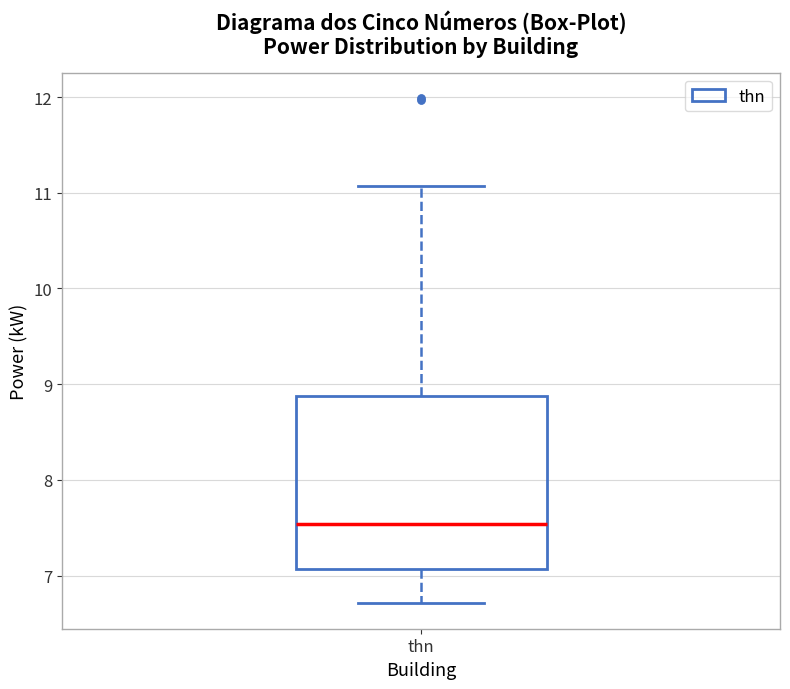

Transcribe this box plot: give where the median line is, the range the box spans, and where the two whiskers end, as read against the y-axis. The values are not printed on the chart, so give them approximately, as read against the axis.

median 7.5, box 7.1 to 8.9, whiskers 6.7 to 11.1